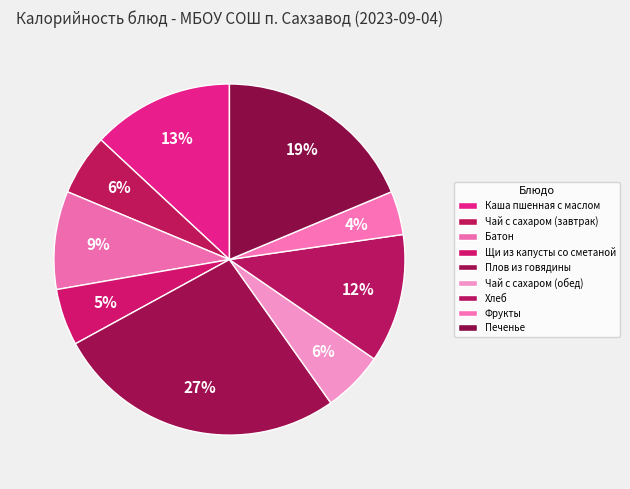

Count the number of slices in the pie.

9